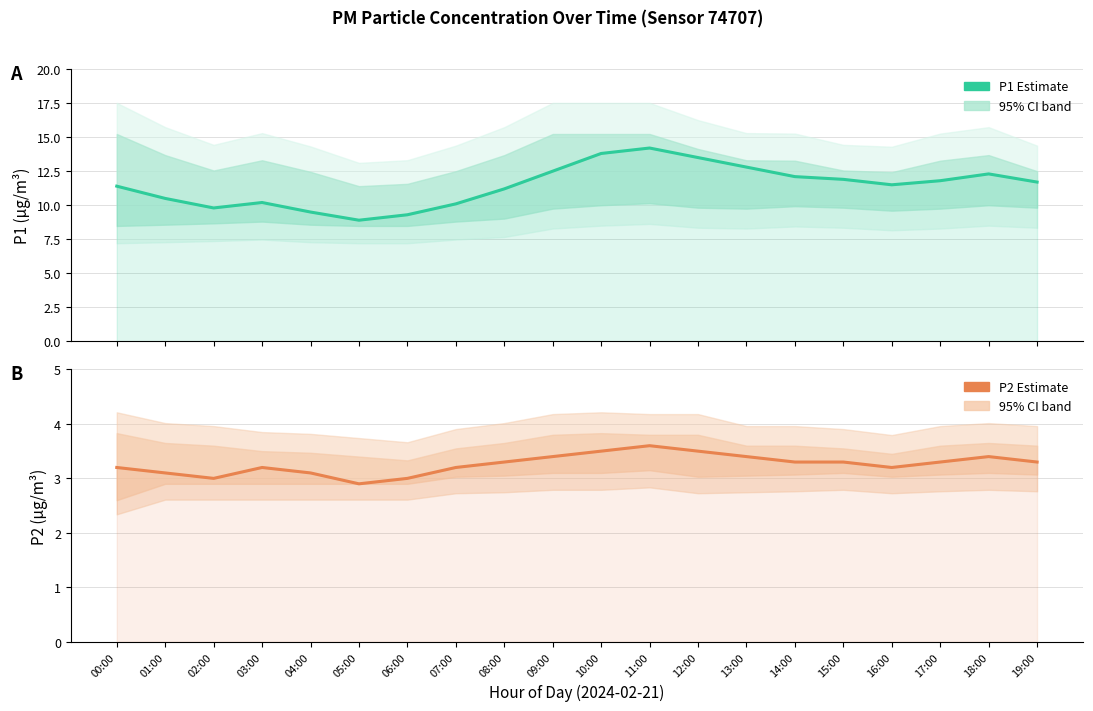

True or false: P2 Estimate and P1 Estimate cross at least once.

False